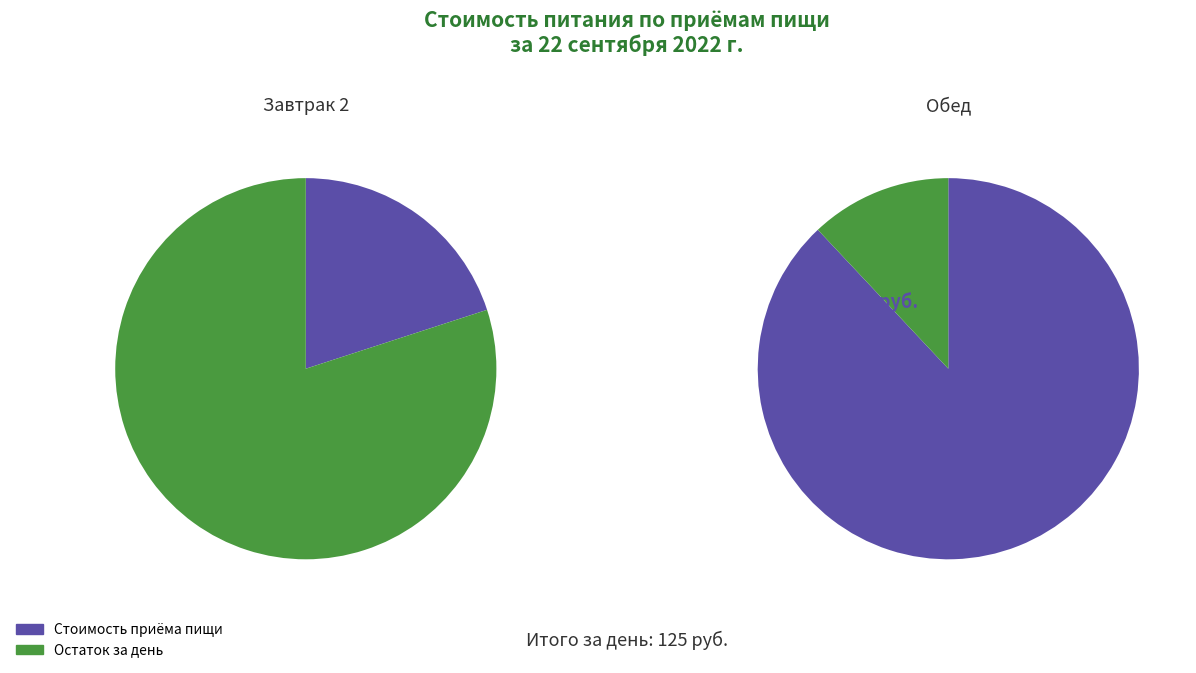

What is the ratio of the value at Завтрак 2 to the value at Обед?

0.2